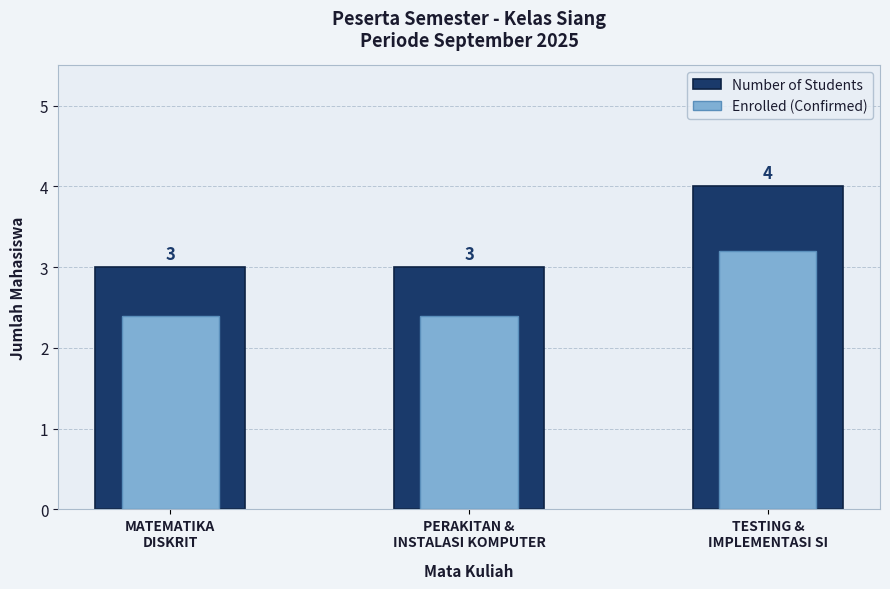

How many values in the Number of Students series exceed 3?

1